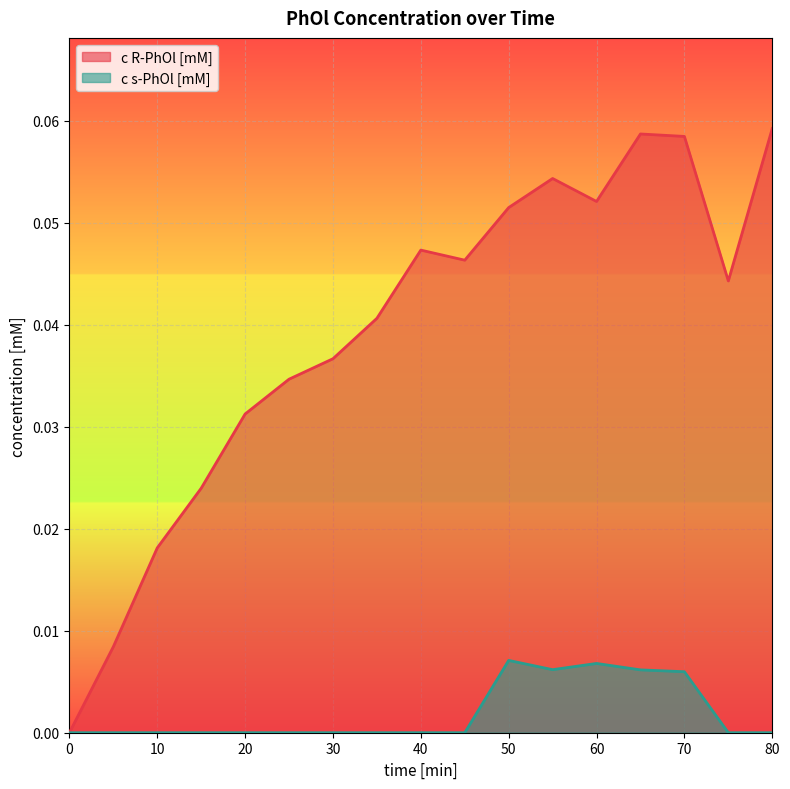

Which series has the largest total across all categories?

c R-PhOl [mM]